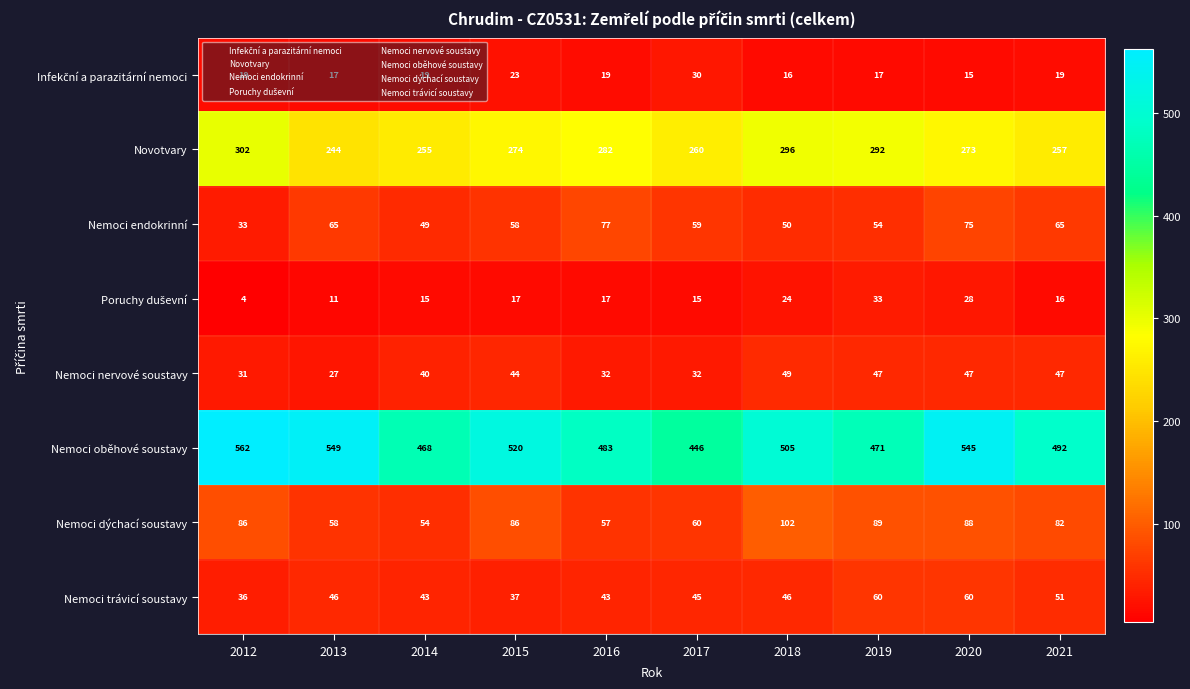

At which label is Novotvary closest to 273?

2020